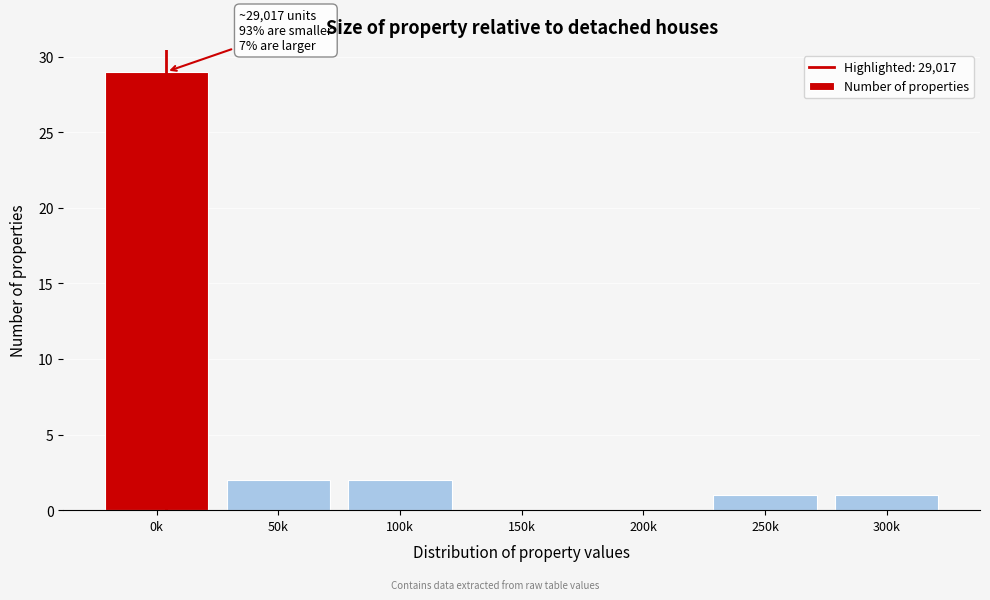

Reading left to right, transcribe all the data shown in this chart.

0k=29	50k=2	100k=2	150k=0	200k=0	250k=1	300k=1